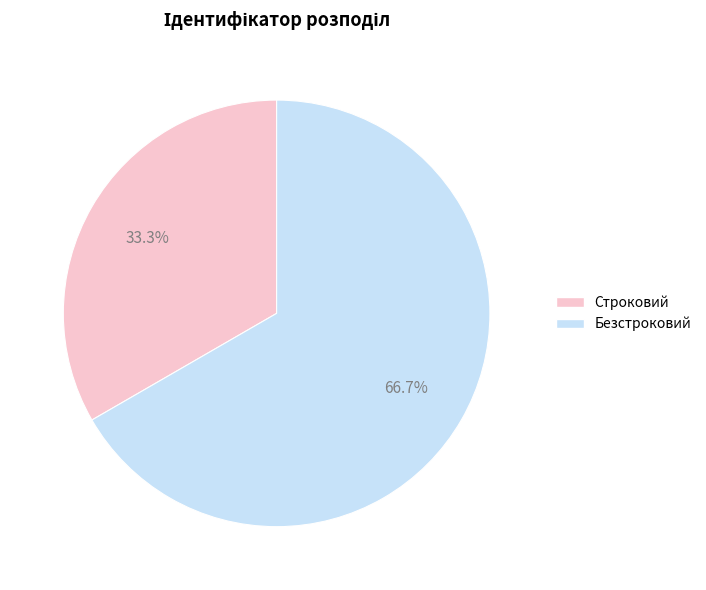

Rank the categories by value from lowest to highest.

Строковий, Безстроковий